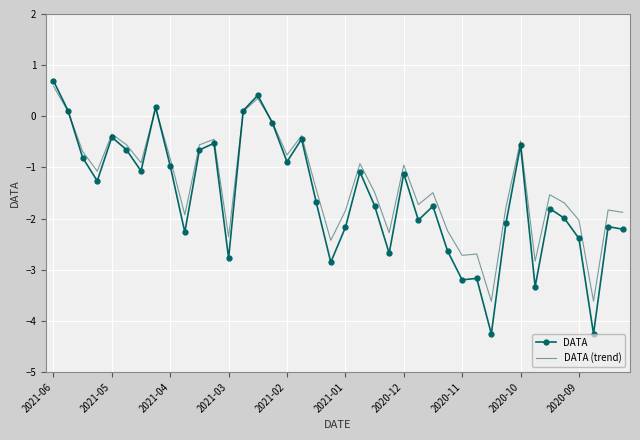

How many values in the DATA (trend) series are below -1?

22